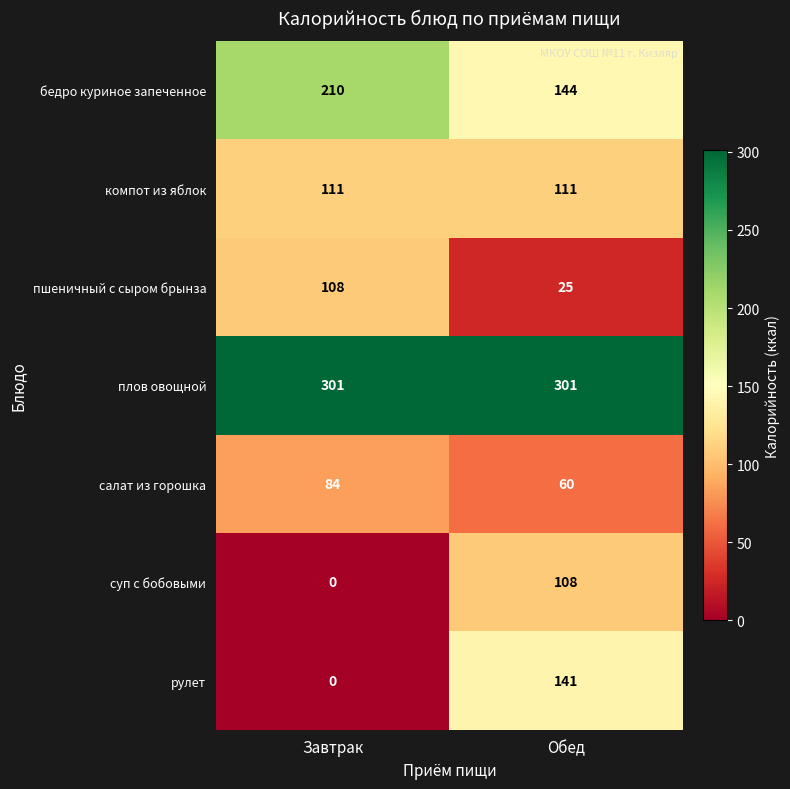

Reading left to right, list all the values displayed in this chart.

бедро куриное запеченное: Завтрак=210	Обед=144
компот из яблок: Завтрак=111	Обед=111
пшеничный с сыром брынза: Завтрак=108	Обед=25
плов овощной: Завтрак=301	Обед=301
салат из горошка: Завтрак=84	Обед=60
суп с бобовыми: Завтрак=0	Обед=108
рулет: Завтрак=0	Обед=141